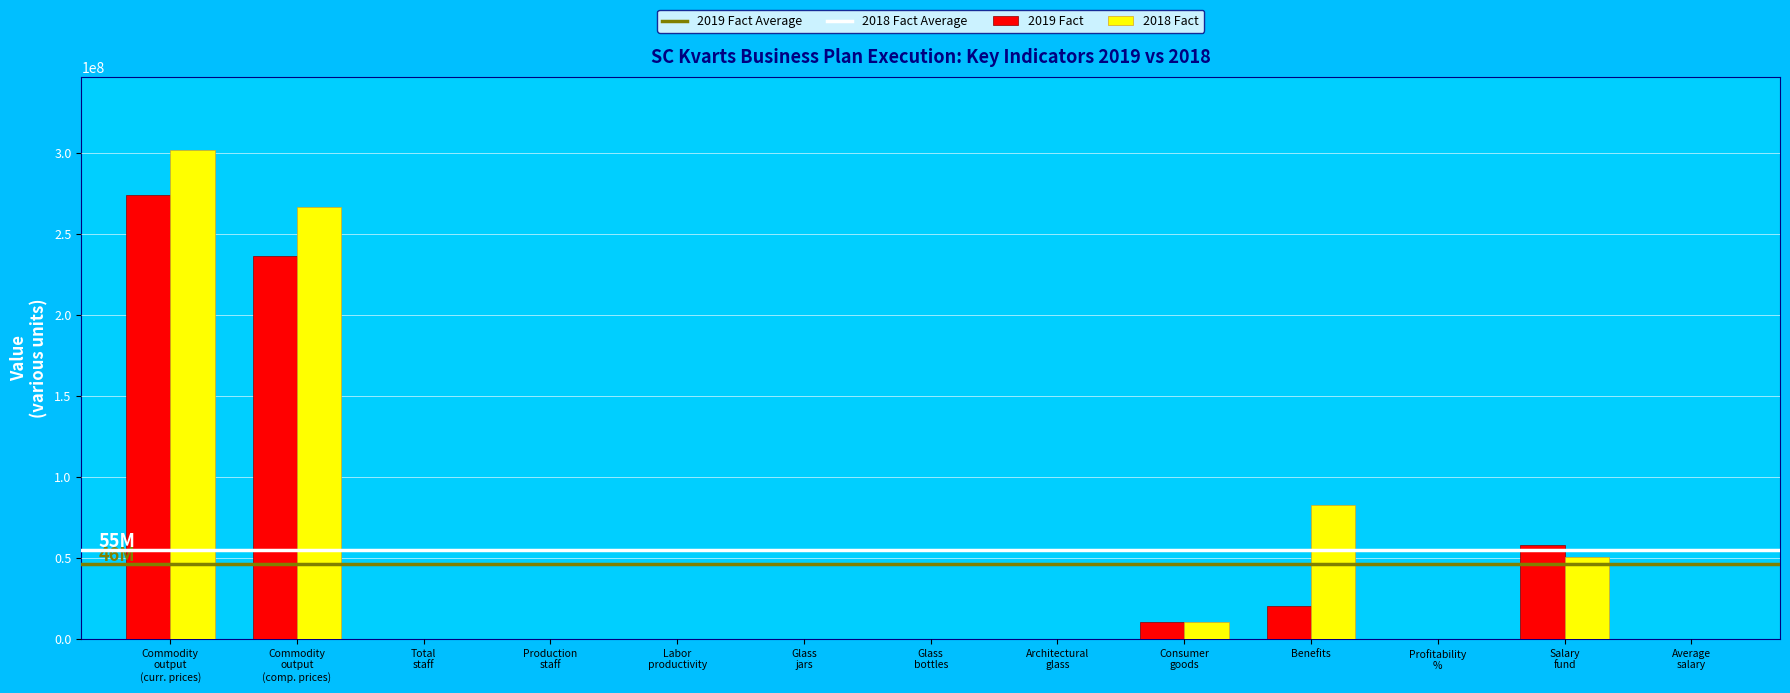

Are the bars grouped side by side (vs. stacked)?

Yes